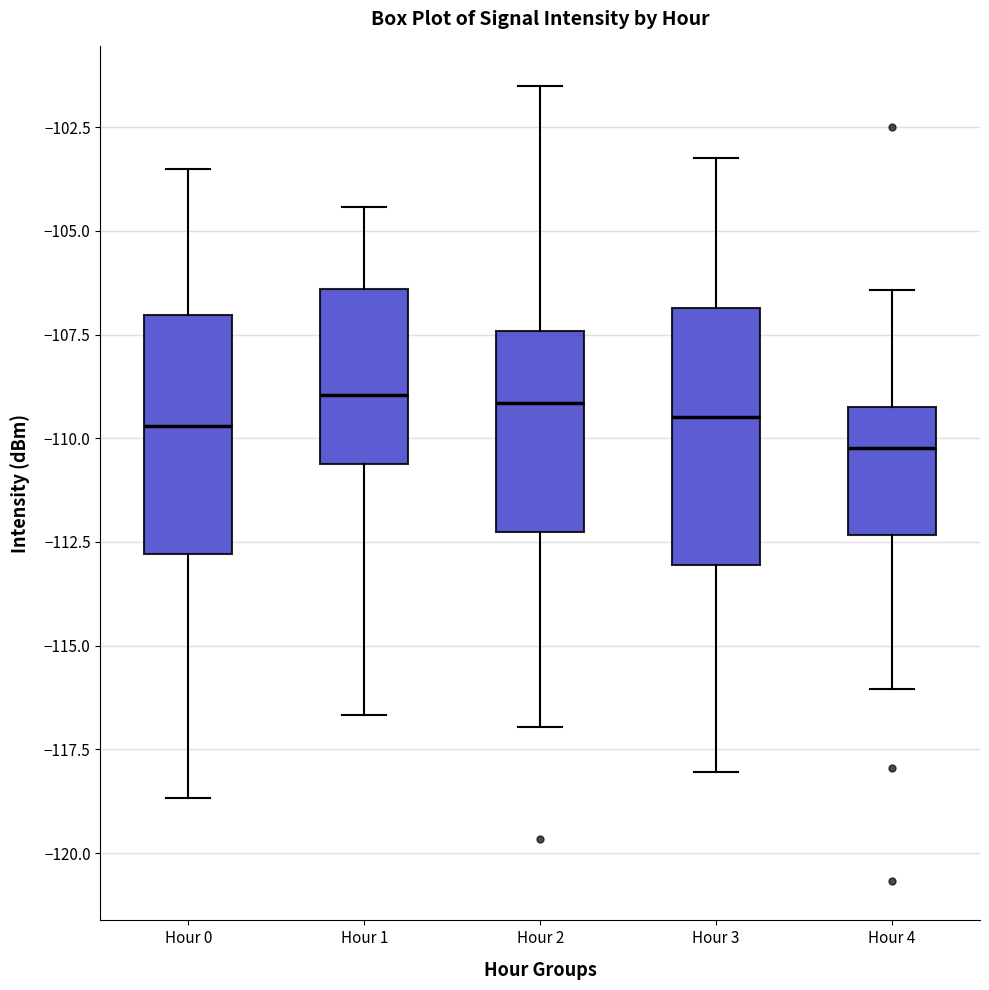

Reading left to right, read every box against the y-axis: the position of its median line, the range the box covers, and the ends of its whiskers. The values are not printed on the chart, so give them approximately, as read against the axis.

Hour 0: median -109.5, box -113.0 to -107.0, whiskers -118.5 to -103.5
Hour 1: median -109.0, box -110.5 to -106.5, whiskers -116.5 to -104.5
Hour 2: median -109.0, box -112.5 to -107.5, whiskers -117.0 to -101.5
Hour 3: median -109.5, box -113.0 to -107.0, whiskers -118.0 to -103.0
Hour 4: median -110.0, box -112.5 to -109.5, whiskers -116.0 to -106.5